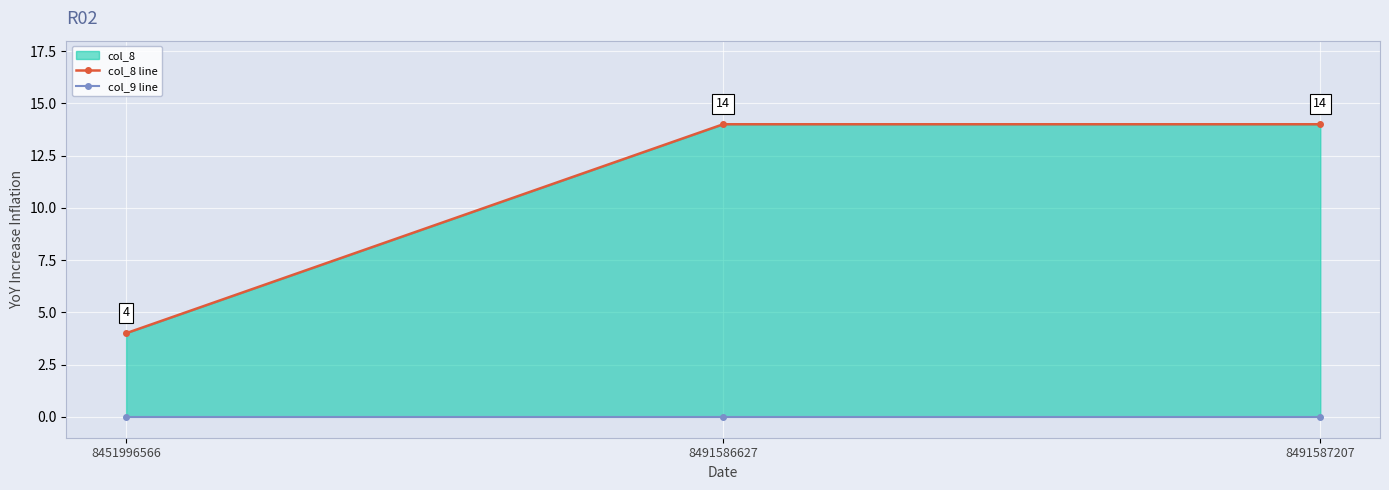

Which series has the largest total across all categories?

col_8 line